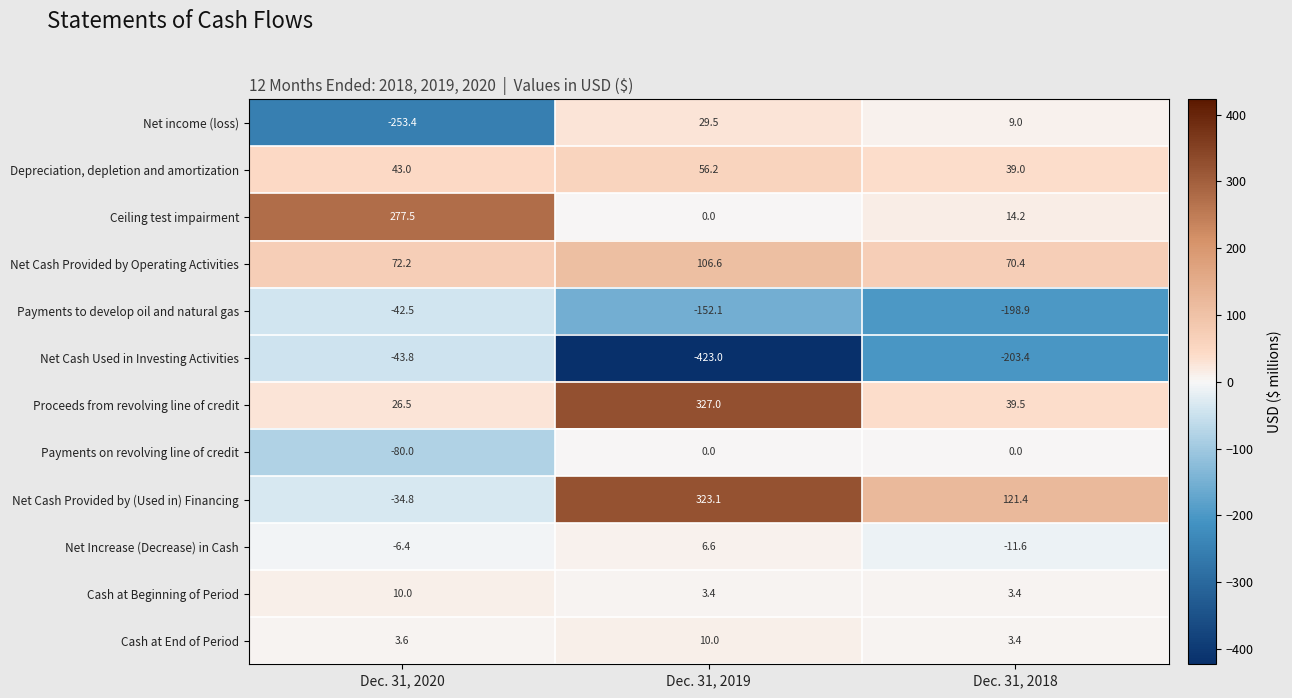

Which series has the widest spread of values?

Net Cash Used in Investing Activities